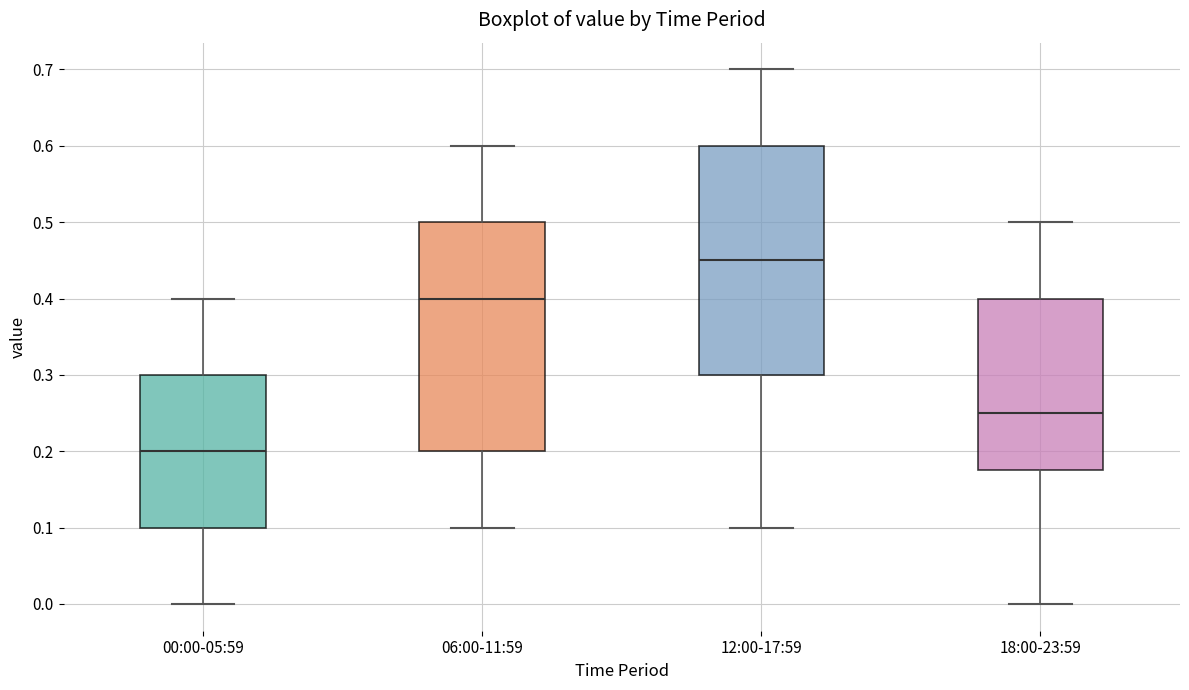

Reading left to right, read every box against the y-axis: the position of its median line, the range the box covers, and the ends of its whiskers. The values are not printed on the chart, so give them approximately, as read against the axis.

00:00-05:59: median 0.20, box 0.10 to 0.30, whiskers 0.00 to 0.40
06:00-11:59: median 0.40, box 0.20 to 0.50, whiskers 0.10 to 0.60
12:00-17:59: median 0.45, box 0.30 to 0.60, whiskers 0.10 to 0.70
18:00-23:59: median 0.25, box 0.18 to 0.40, whiskers 0.00 to 0.50